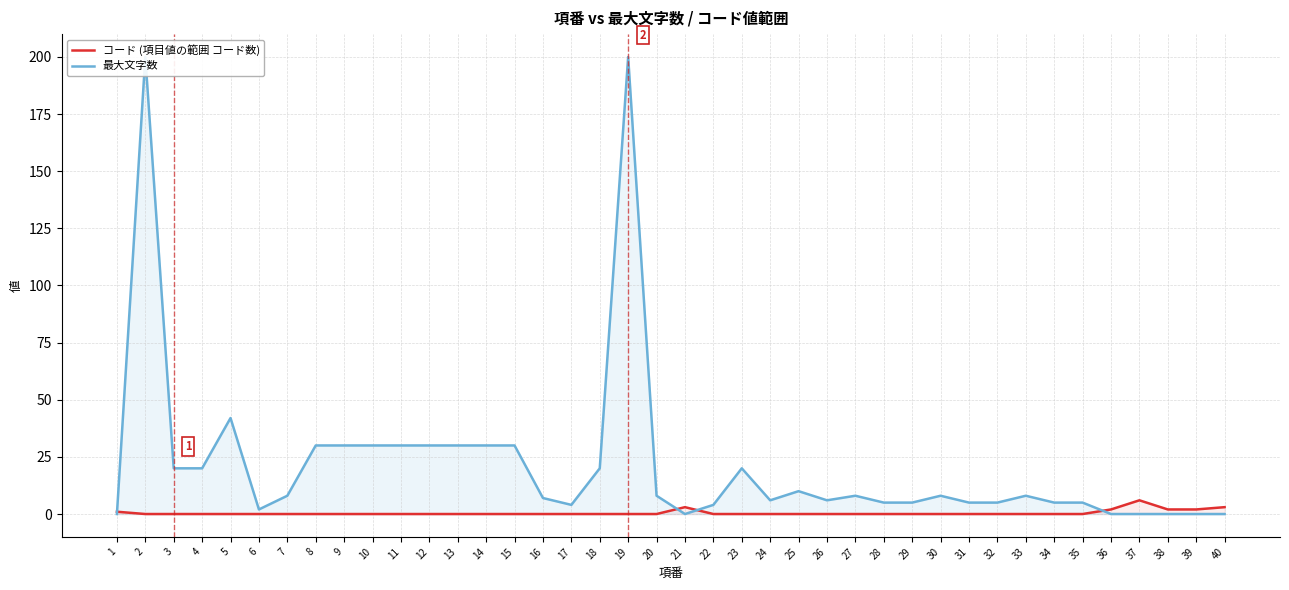

At which category does the chart reach its peak across all series?

2